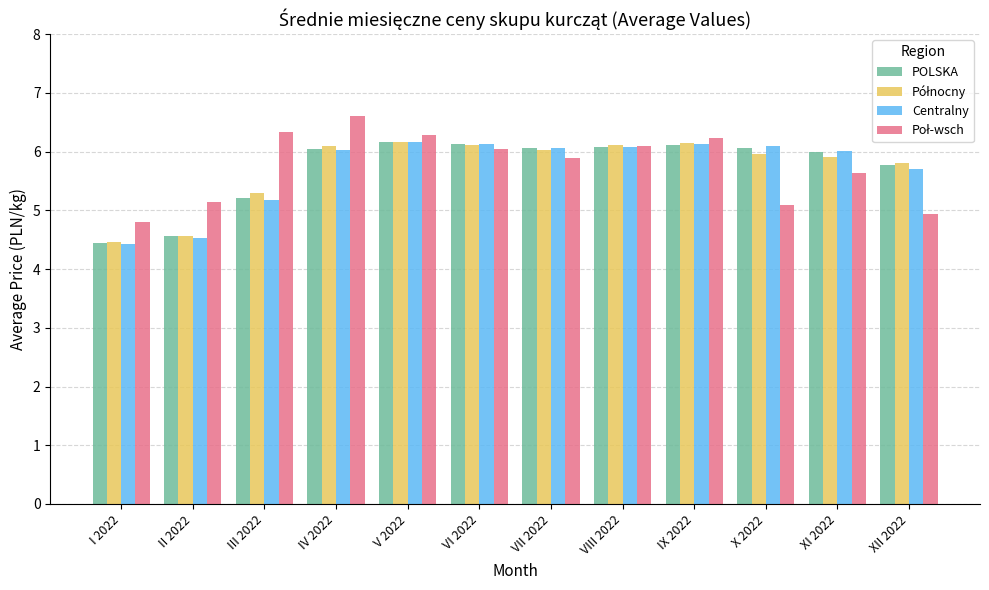

At how many categories does at least one series exceed 4?

12